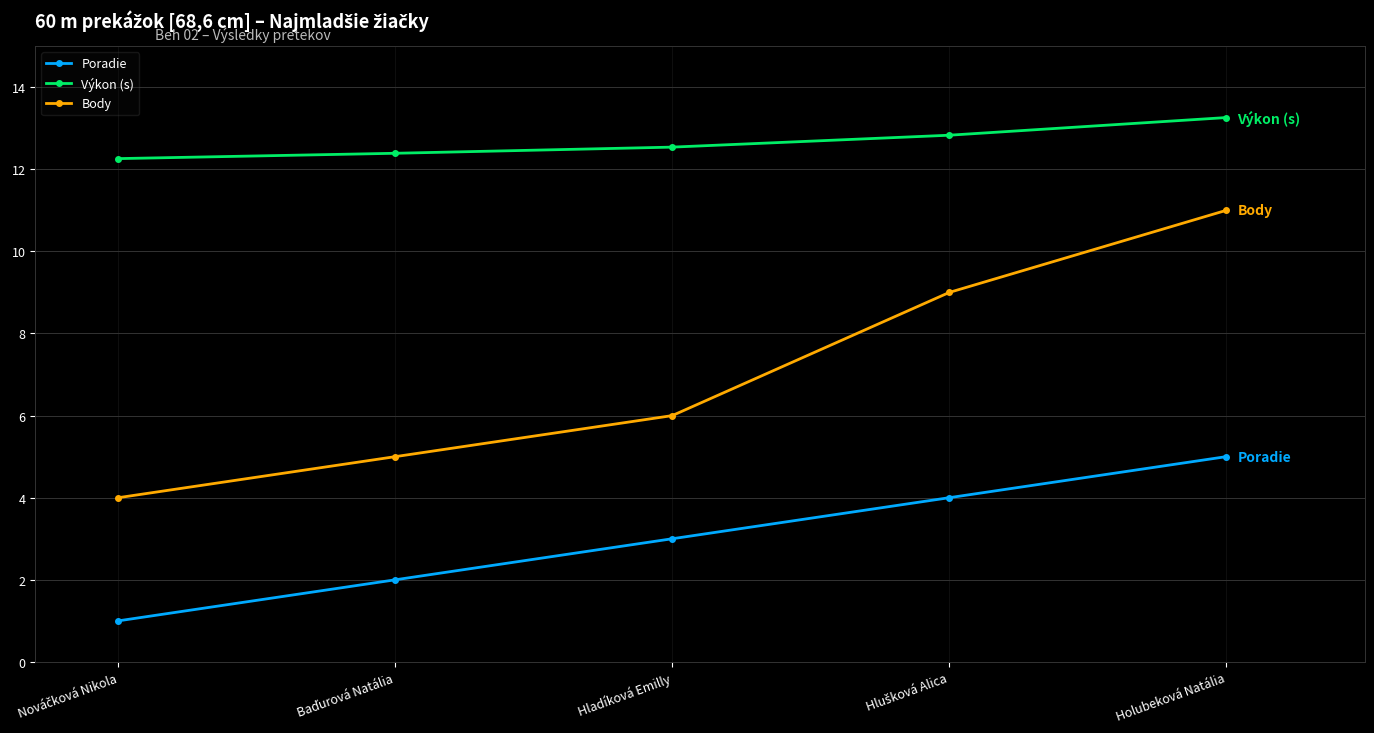

Which series has the widest spread of values?

Body